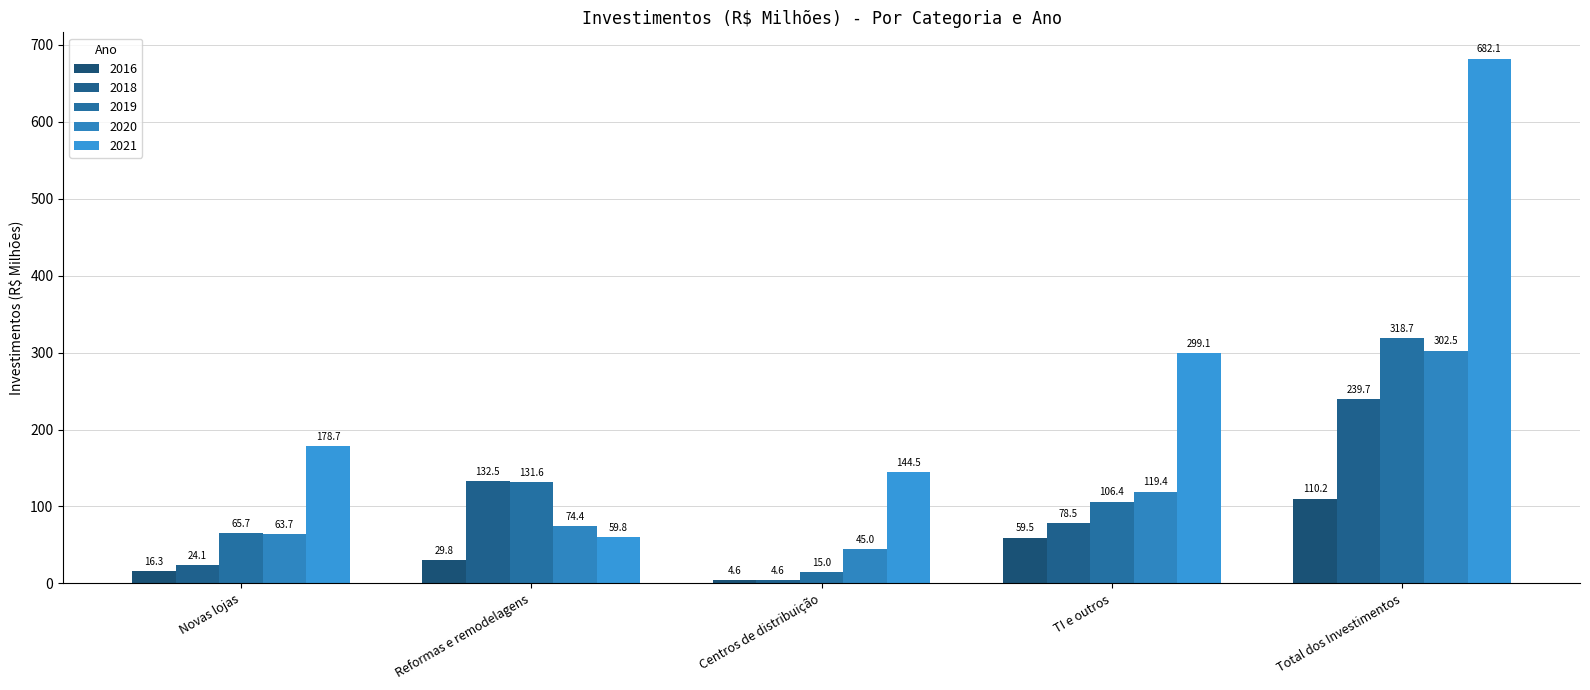

Which series changed the most between Reformas e remodelagens and TI e outros?

2021